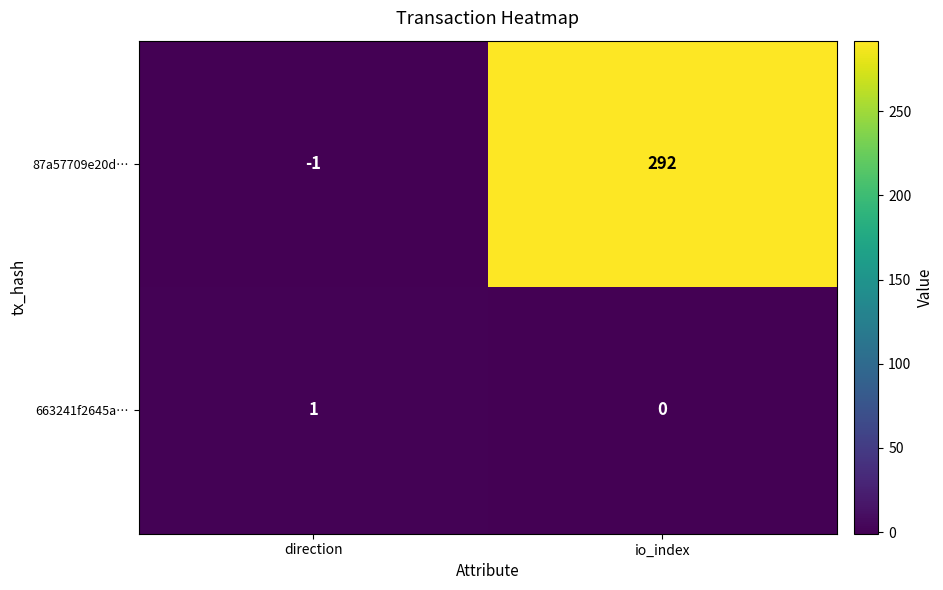

What is the spread (max minus min) of values at io_index?

292